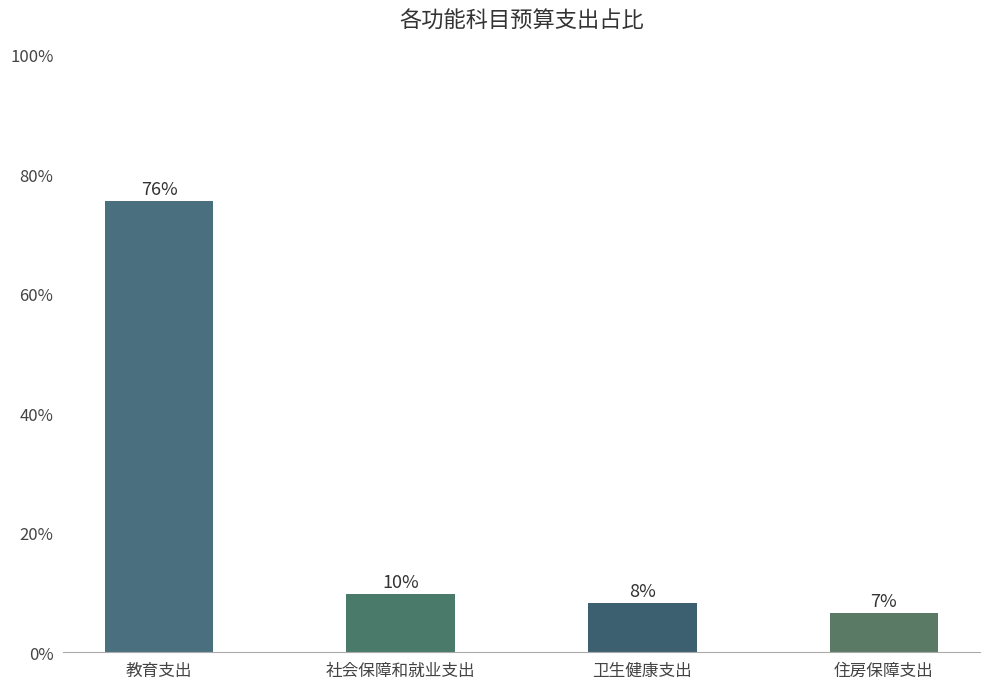

The value at 教育支出 is 75.5. True or false?

True